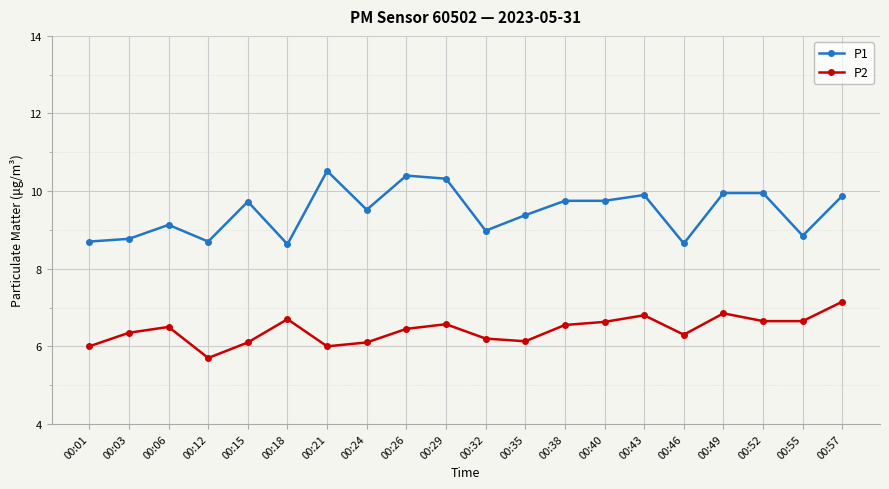

Is this an area chart (filled region under the line)?

No